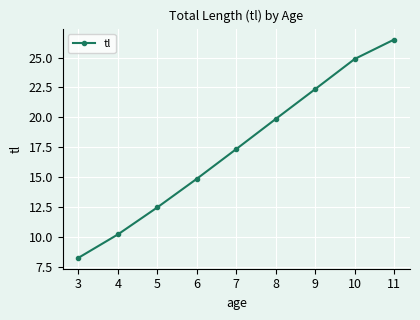

How many lines are shown in the chart?

1